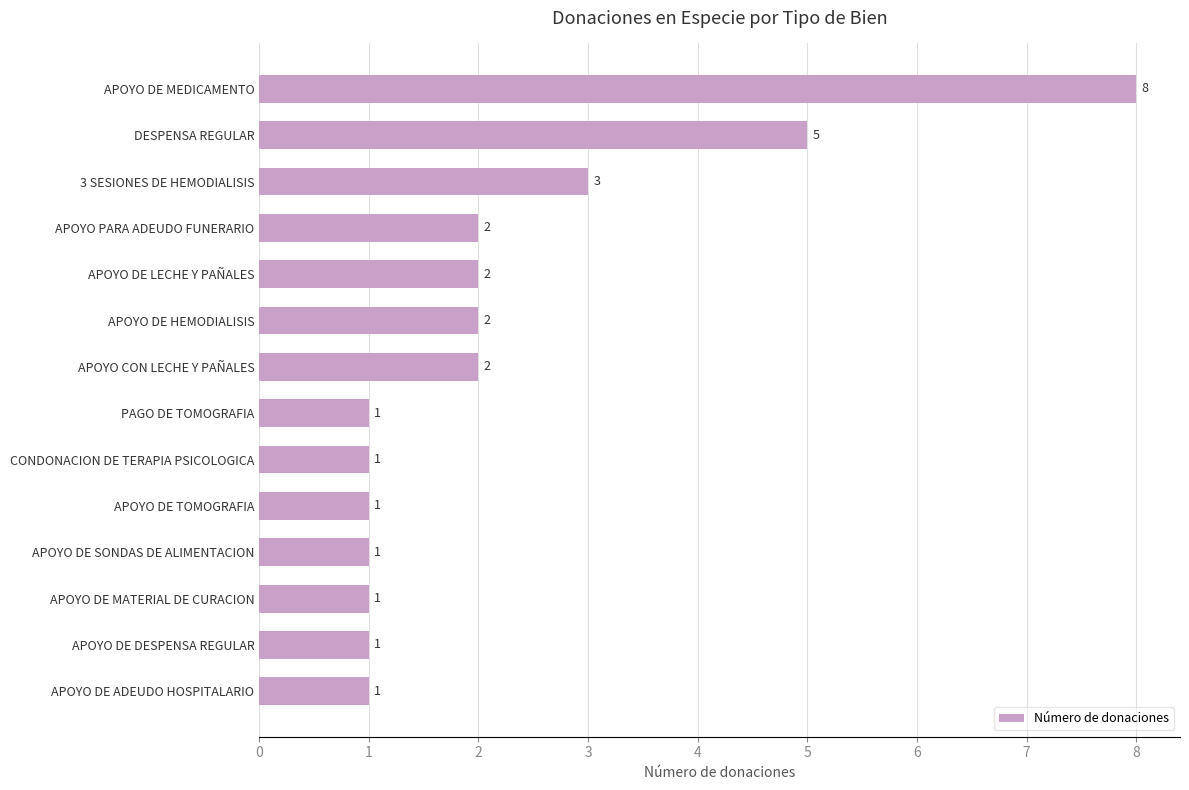

Between PAGO DE TOMOGRAFIA and APOYO DE MEDICAMENTO, which is larger?

APOYO DE MEDICAMENTO